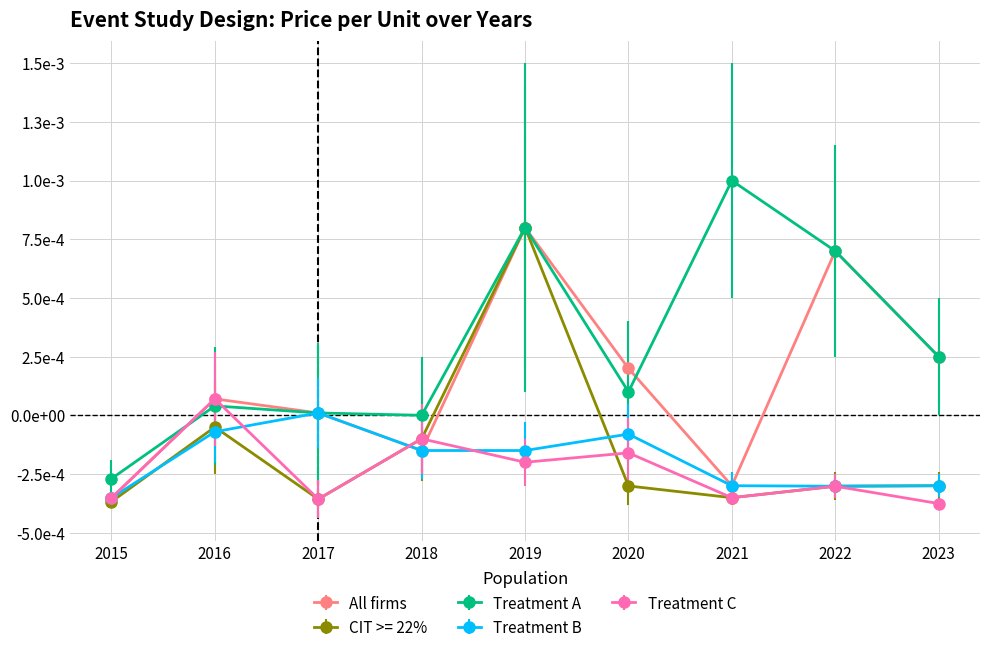

Does the chart have visible grid lines?

Yes